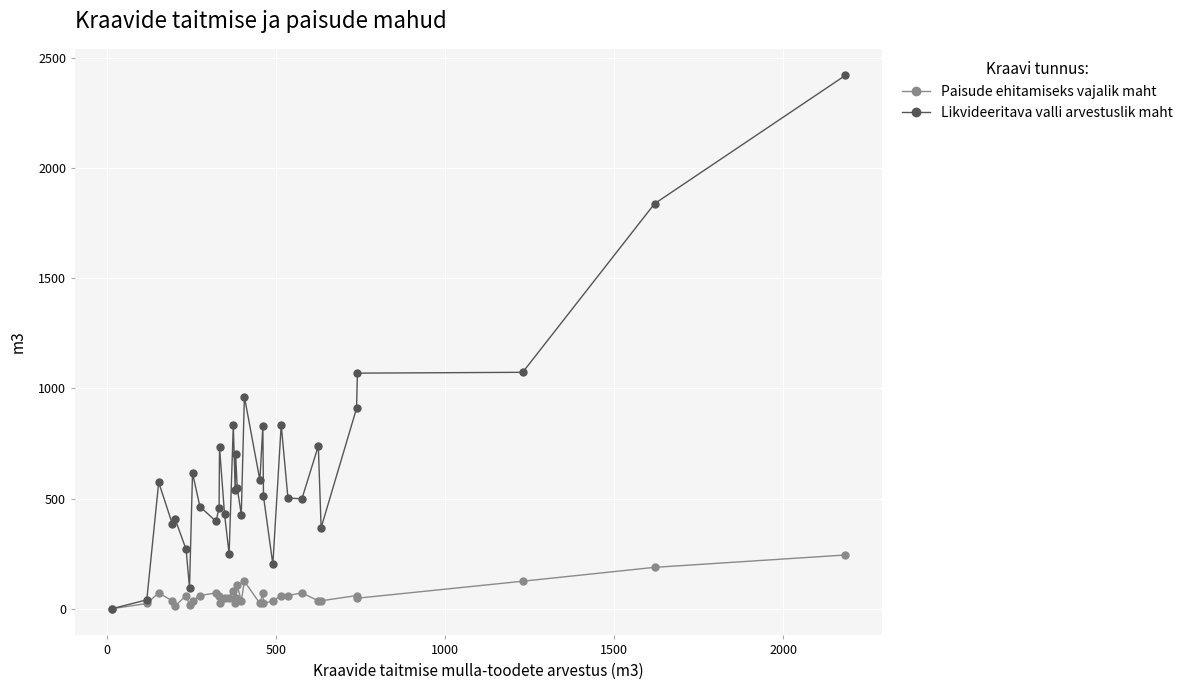

What is the highest value of the Paisude ehitamiseks vajalik maht series?

244.0